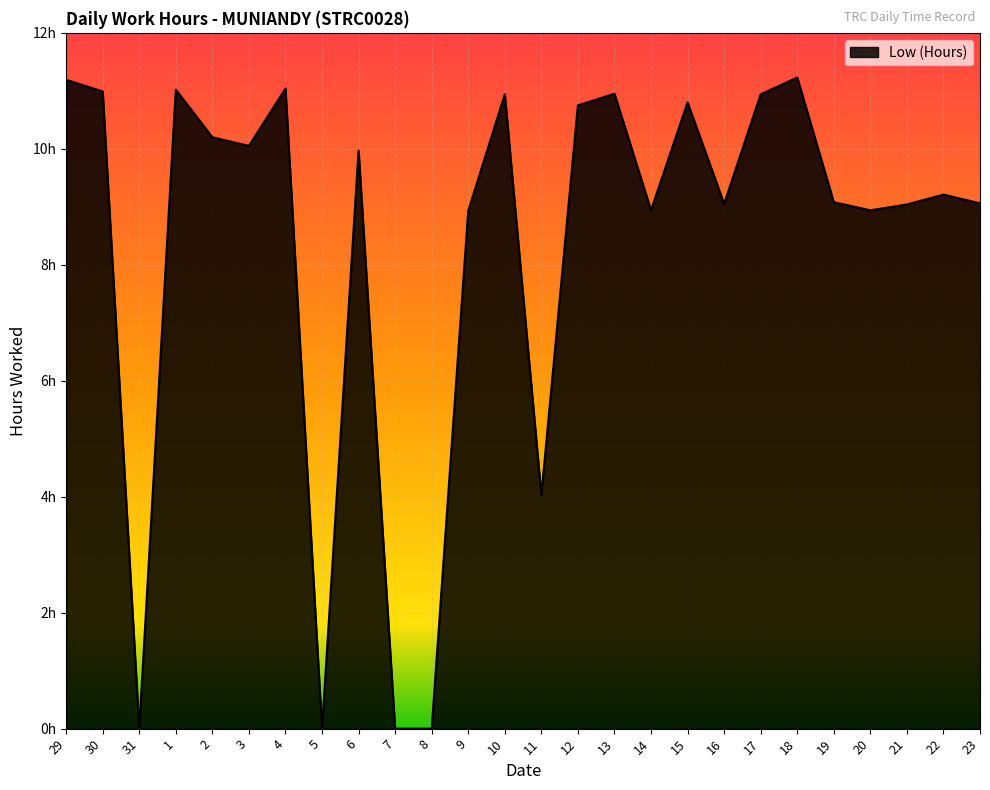

List the labels in order of value, largest first.

18, 29, 4, 1, 30, 13, 10, 17, 15, 12, 2, 3, 6, 22, 19, 23, 16, 21, 14, 20, 9, 11, 31, 5, 7, 8